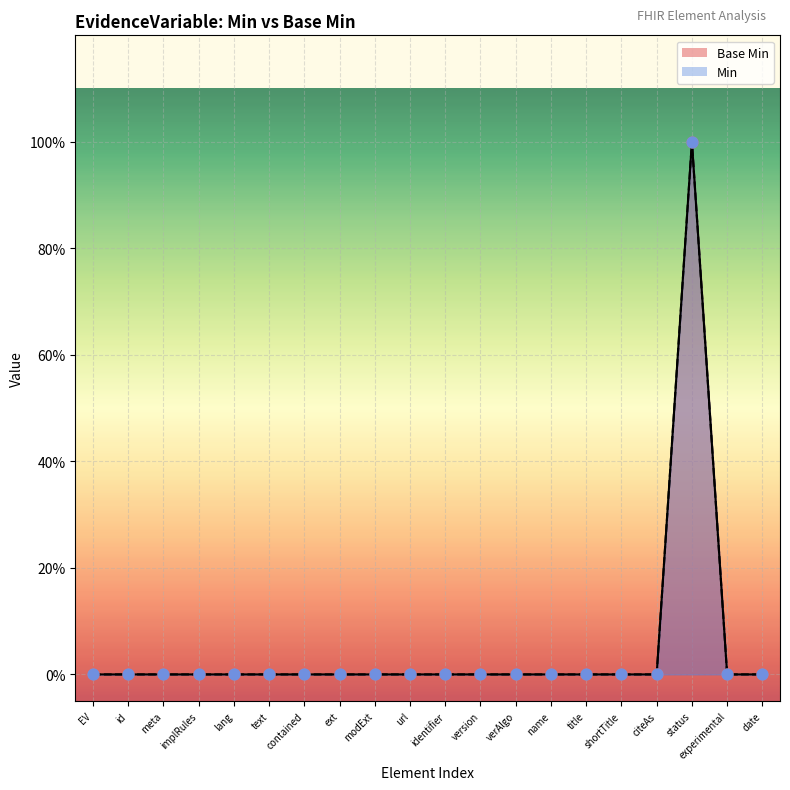

Which series reaches the minimum Y coordinate?

Base Min